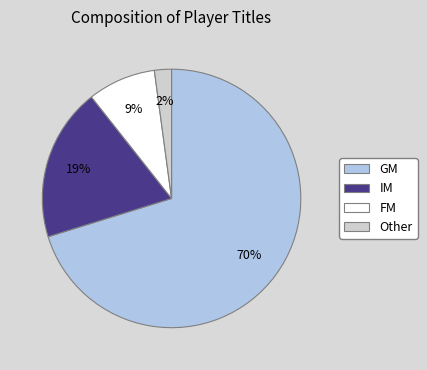

To the nearest percent, what is the average slice percentage?

25%